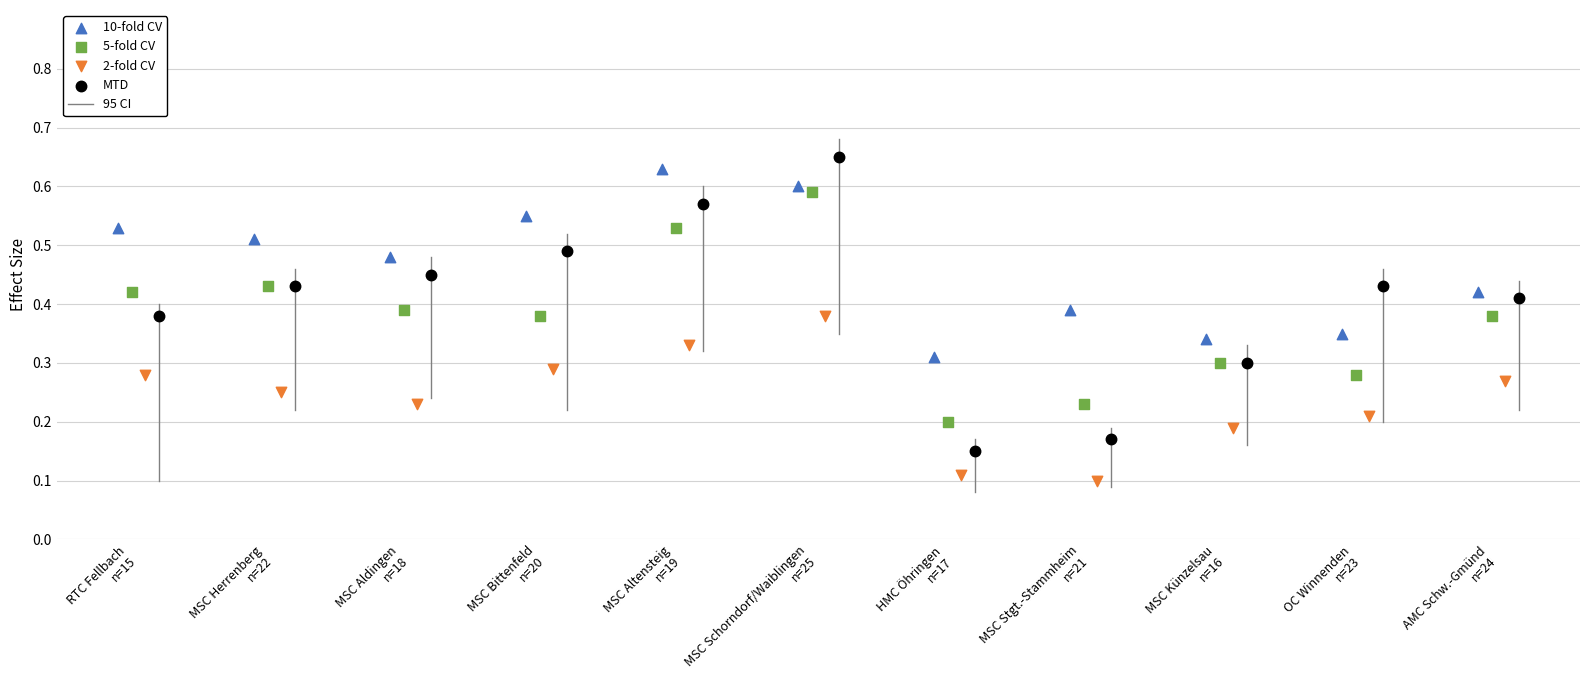

Which series has the largest Y range (max minus min)?

MTD